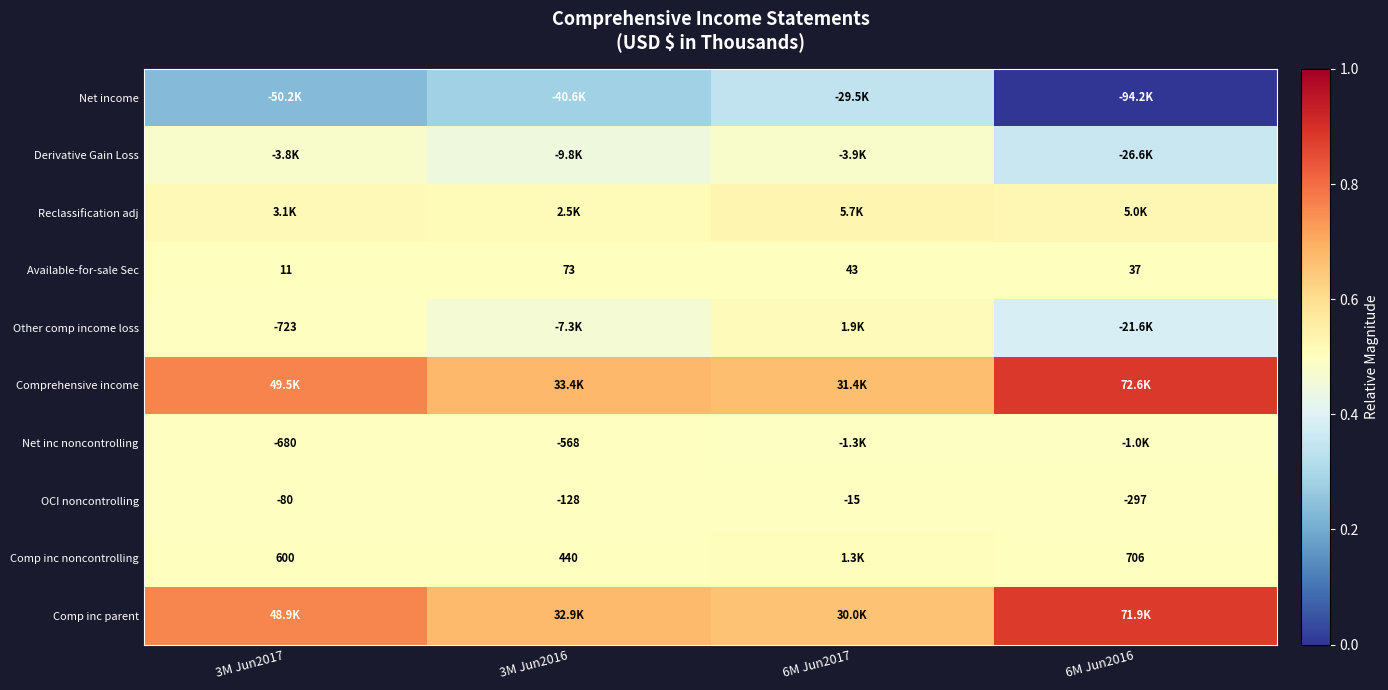

Which series has the largest total across all categories?

Comprehensive income